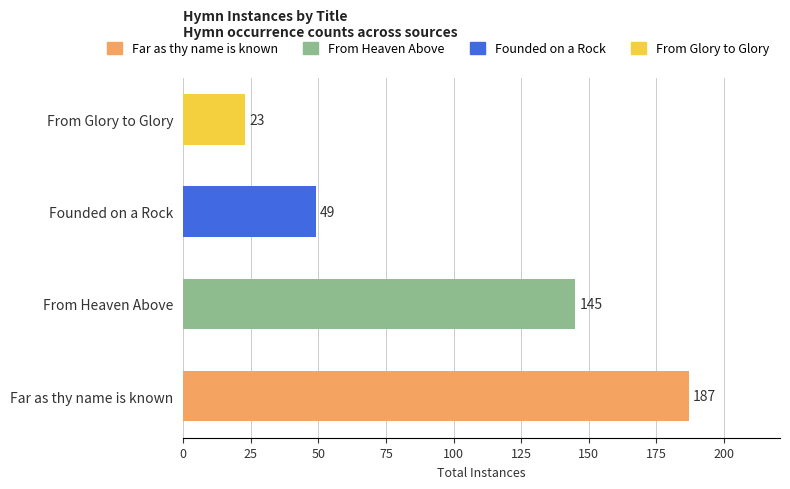

Reading right to left, what are all the values shown in this chart?

23	49	145	187